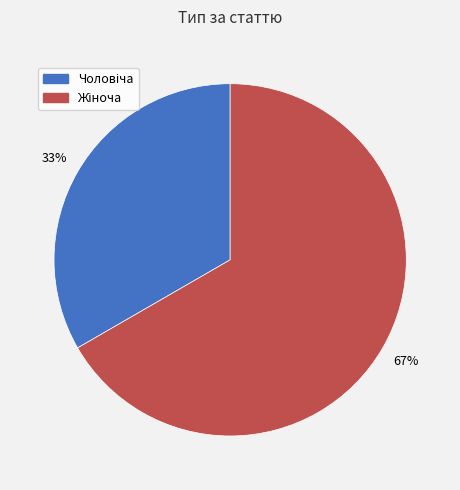

Is there a majority slice in this chart?

Yes